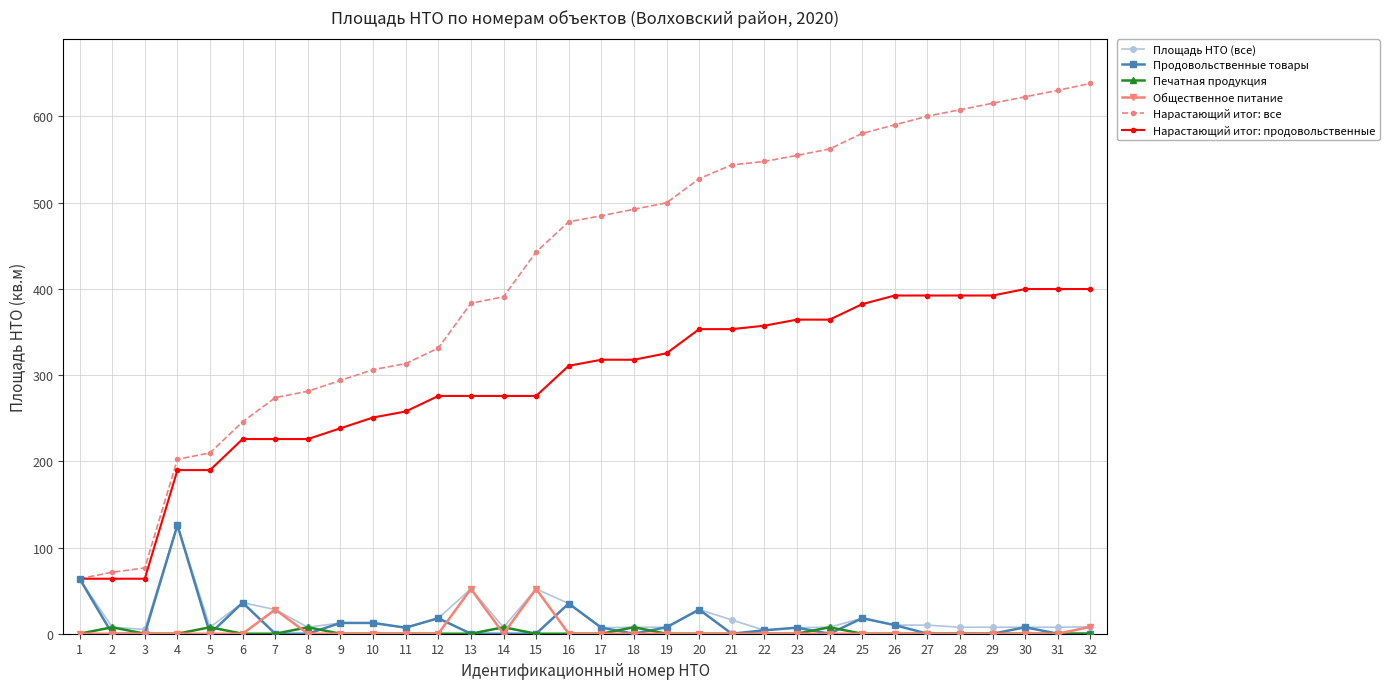

The value of Общественное питание at 3 is -30.1. True or false?

False